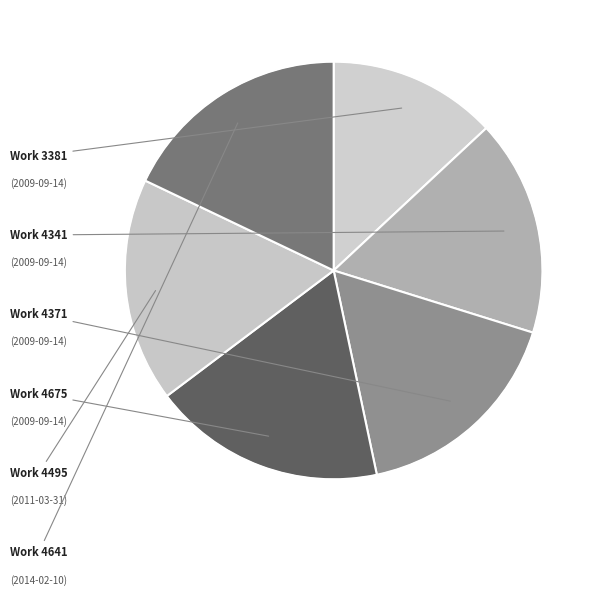

What is the smallest slice in the pie chart?

Work 3381
(2009-09-14)